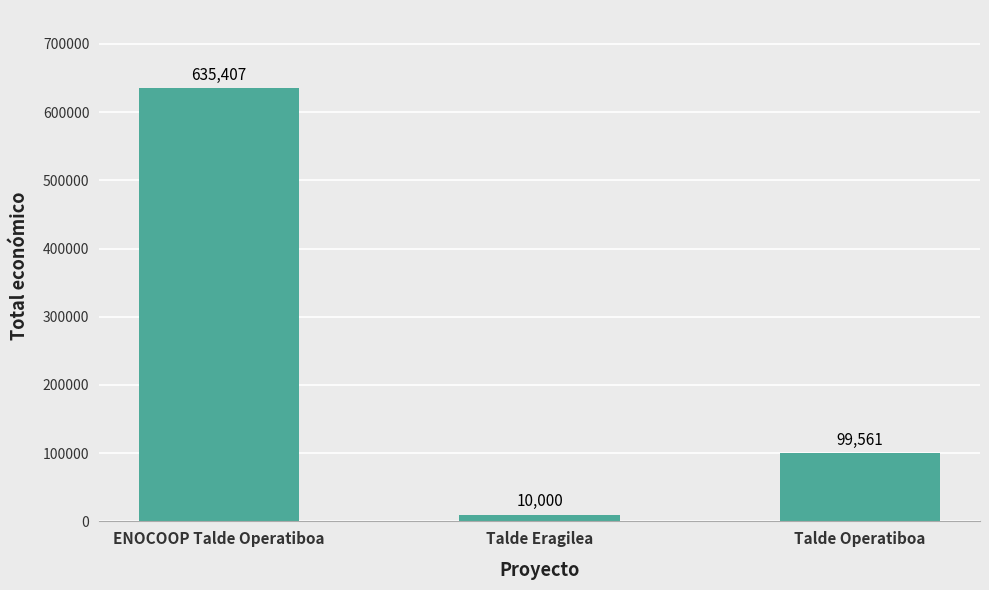

True or false: the data shows 966326 at ENOCOOP Talde Operatiboa.

False